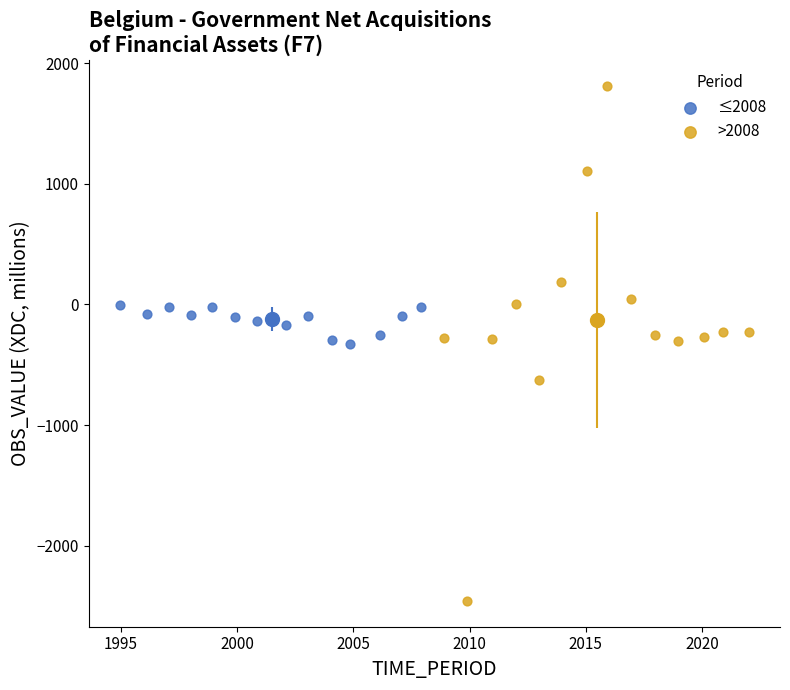

Which series has the largest Y range (max minus min)?

>2008